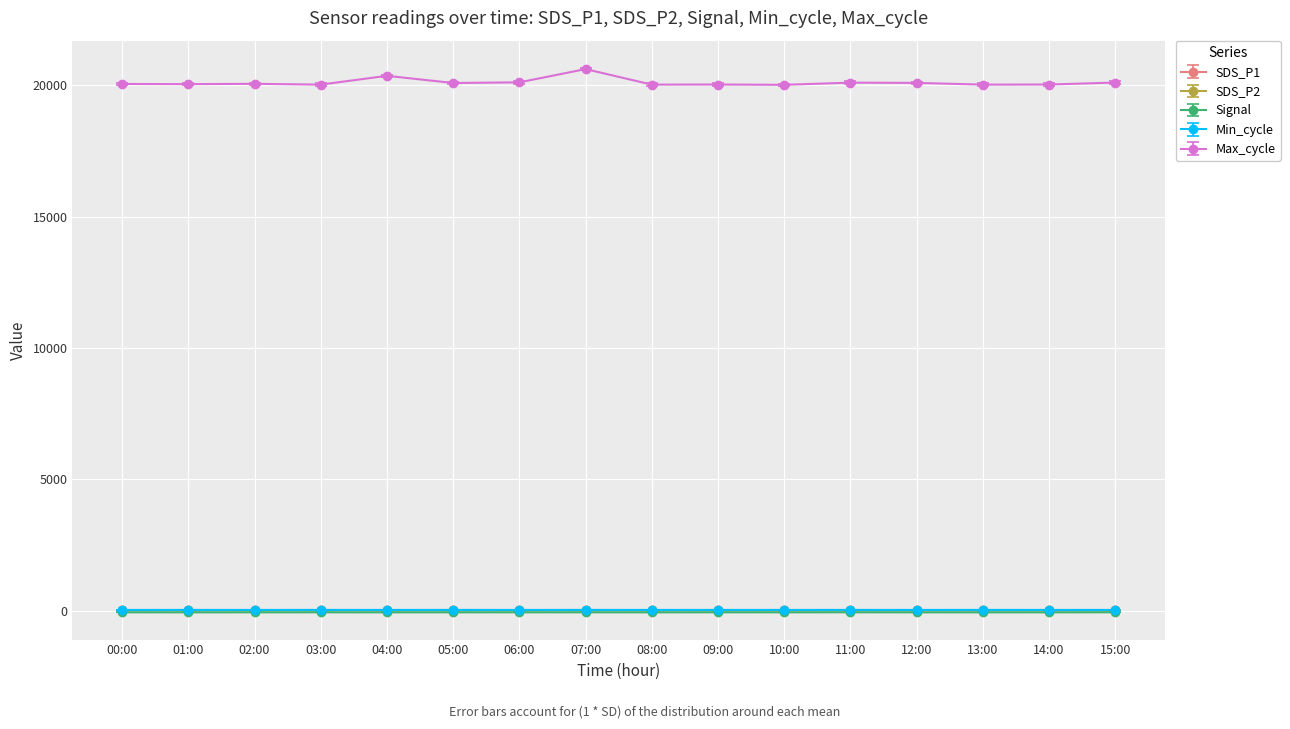

True or false: SDS_P2 has more than 2 interior local peaks.

True